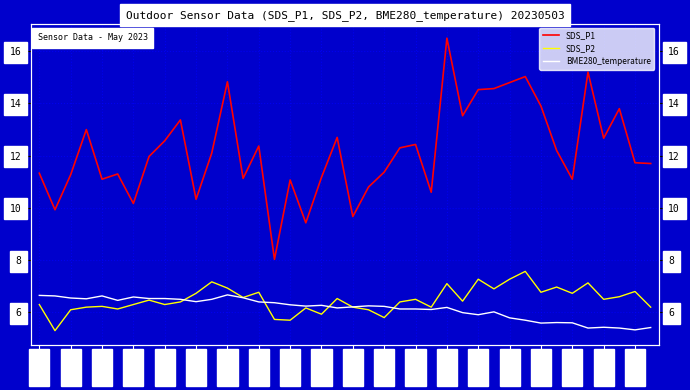

The SDS_P2 series shows 6.5 at 00:36. True or false?

True